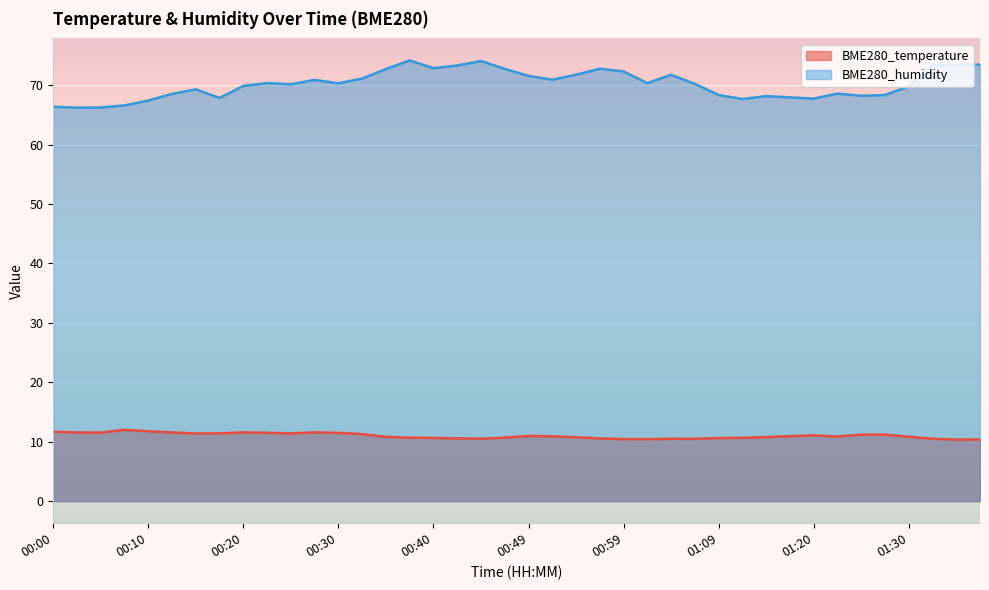

How many data points in BME280_humidity are above 70?

22